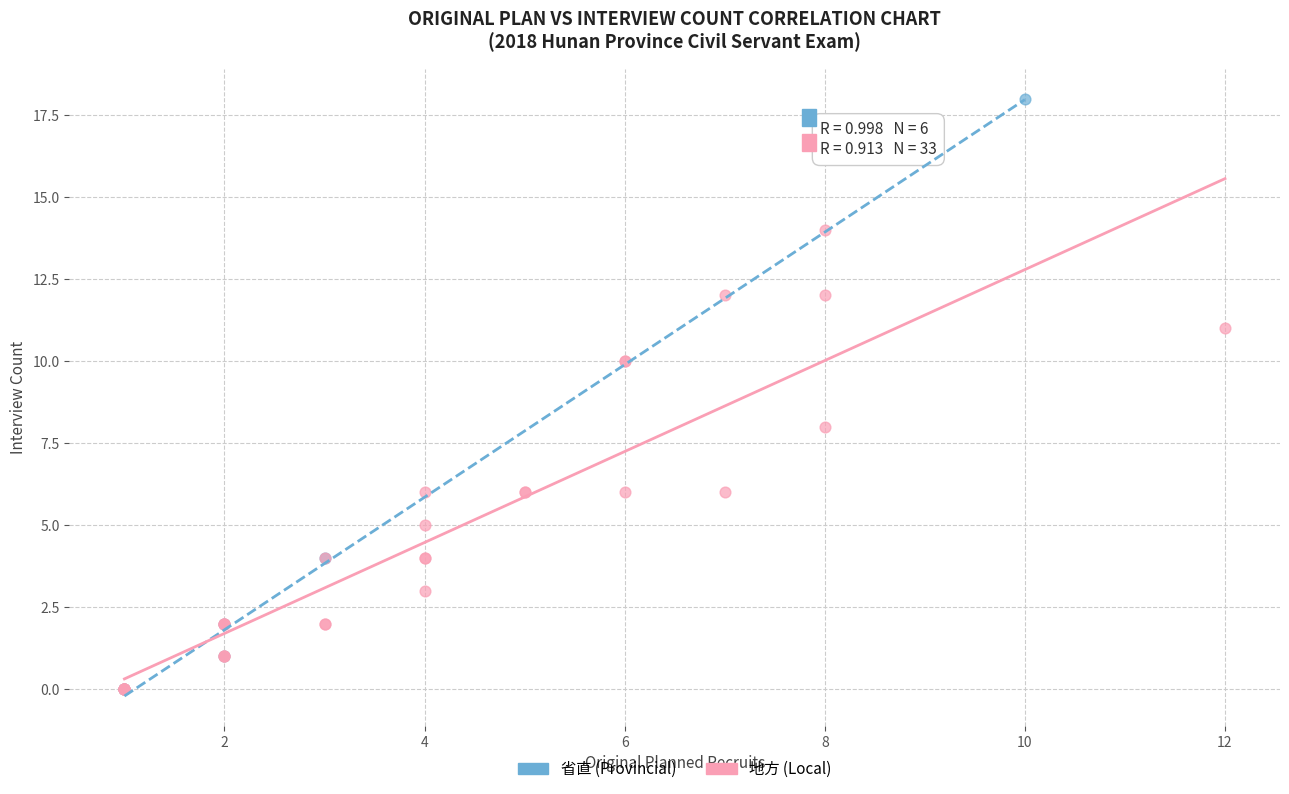

What are all the series names shown in the legend?

省直 (Provincial), 地方 (Local)